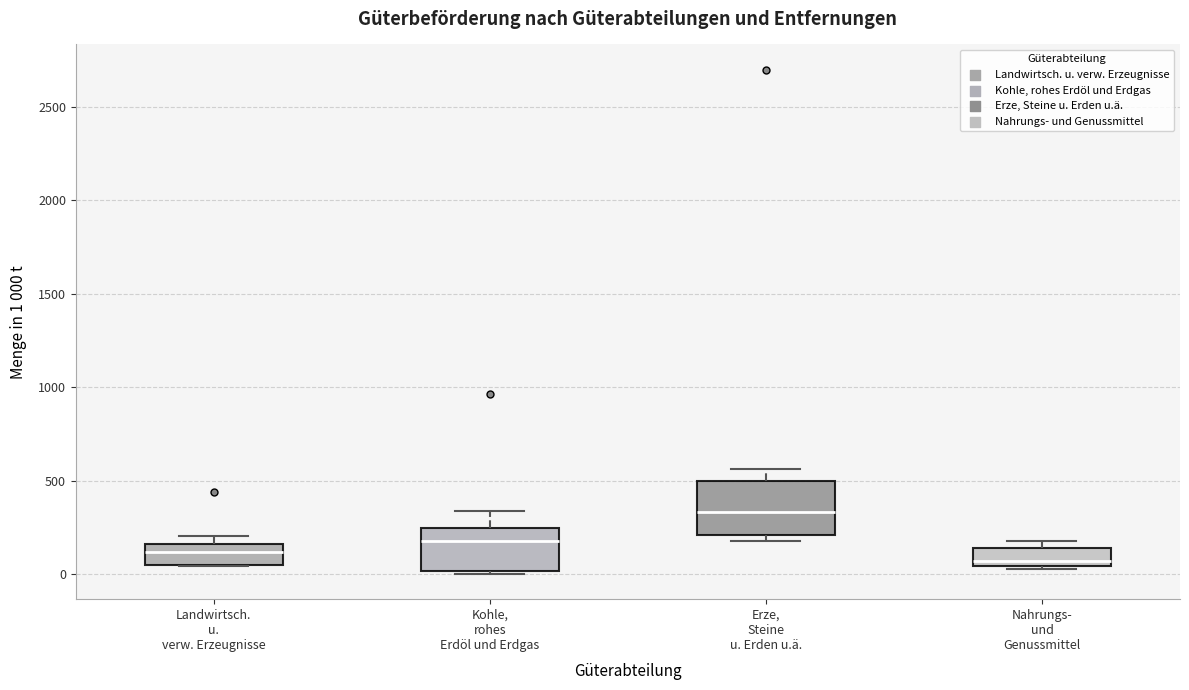

Reading left to right, transcribe this box plot: for each box, give where its median line is, the range the box spans, and where its two whiskers end, as read against the y-axis. The values are not printed on the chart, so give them approximately, as read against the axis.

Landwirtsch. u. verw. Erzeugnisse: median 100, box 50 to 150, whiskers 50 to 200
Kohle, rohes Erdöl und Erdgas: median 150, box 0 to 250, whiskers 0 (just below the box's lower edge) to 350
Erze, Steine u. Erden u.ä.: median 350, box 200 to 500, whiskers 150 to 550
Nahrungs- und Genussmittel: median 50 (just above the box's lower edge), box 50 to 150, whiskers 50 (just below the box's lower edge) to 200